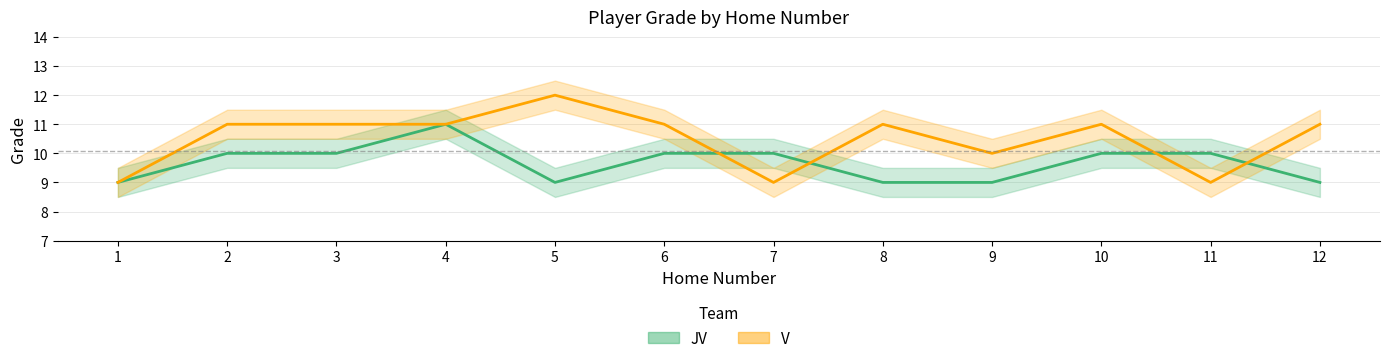

Rank the series by their maximum value, from lowest to highest.

JV, V